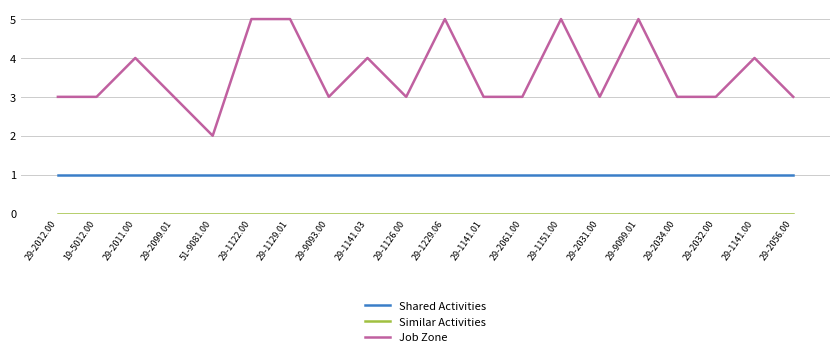

True or false: Shared Activities and Job Zone intersect in this chart.

False